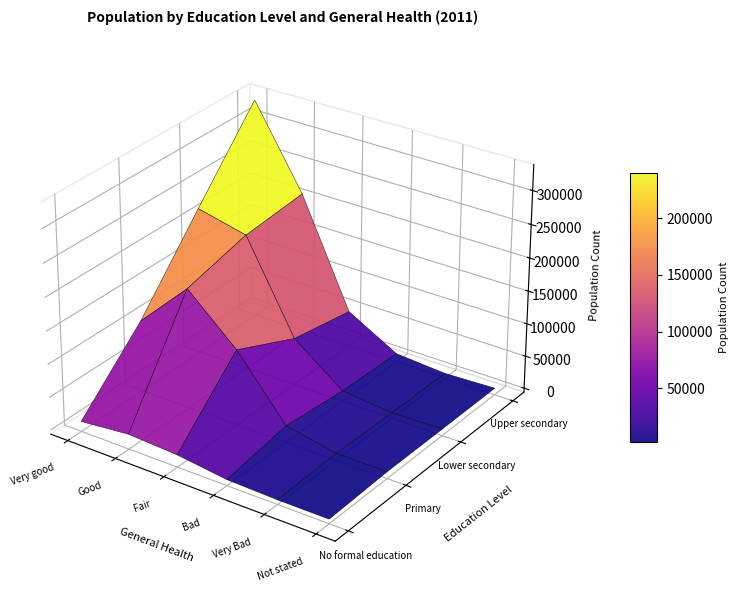

Count the number of data series in this chart.

4